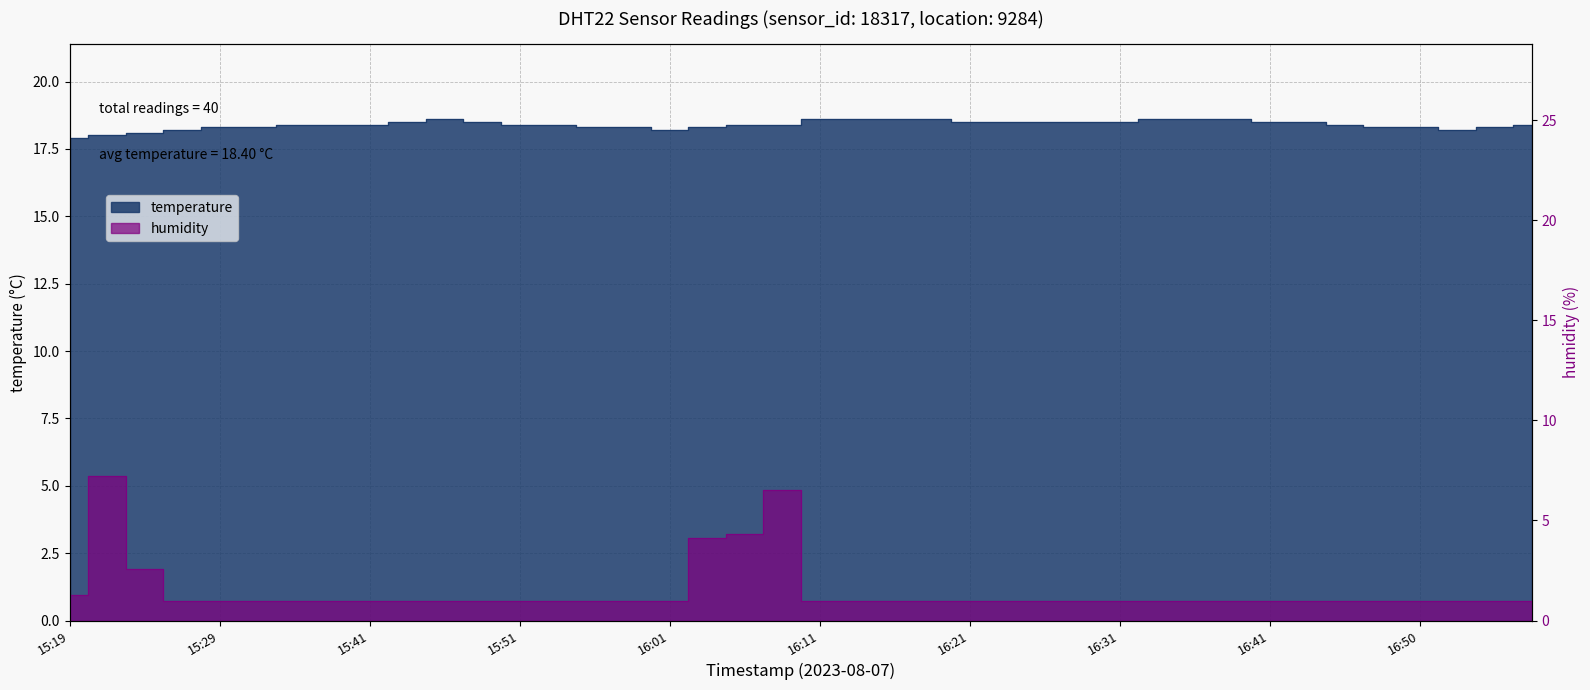

What position from the right is 15:51?

28